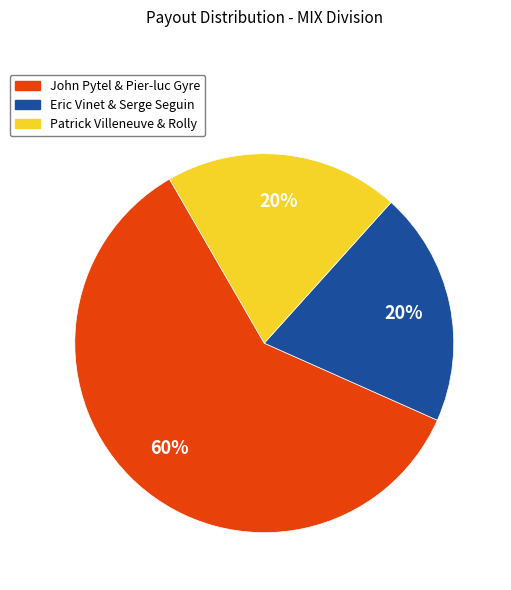

To the nearest percent, what is the average slice percentage?

33%